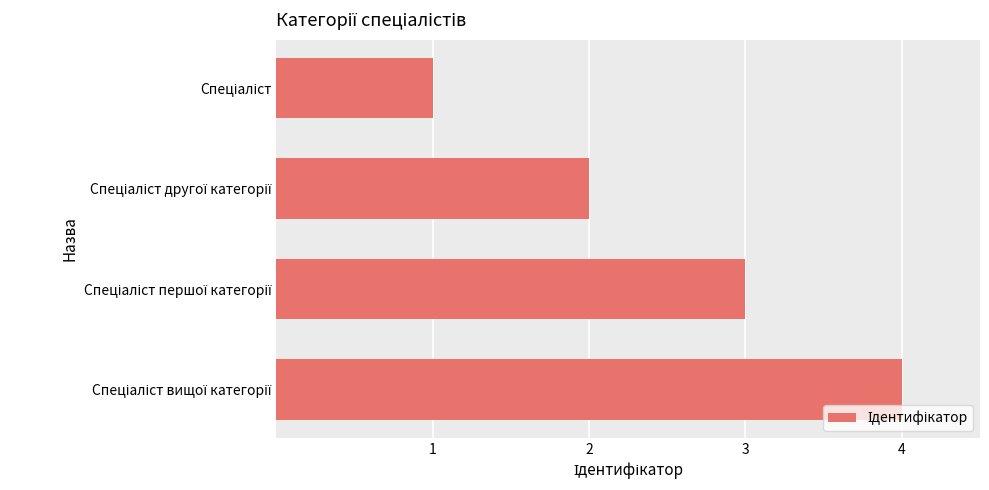

What is the sum of all values?

10